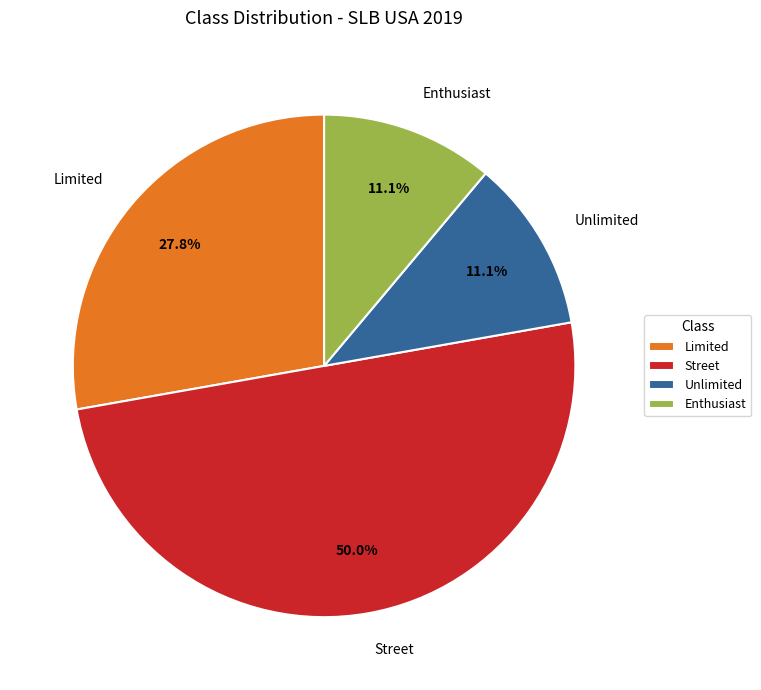

What is the largest slice in the pie chart?

Street